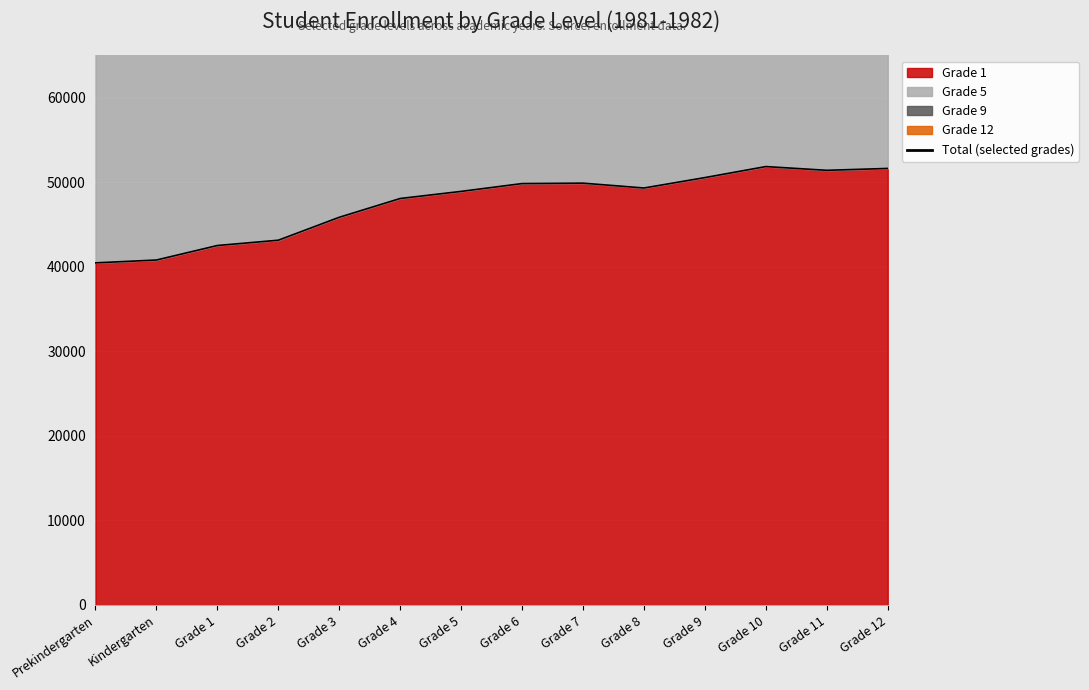

The value of Grade 1 at Grade 12 is 27086. True or false?

False